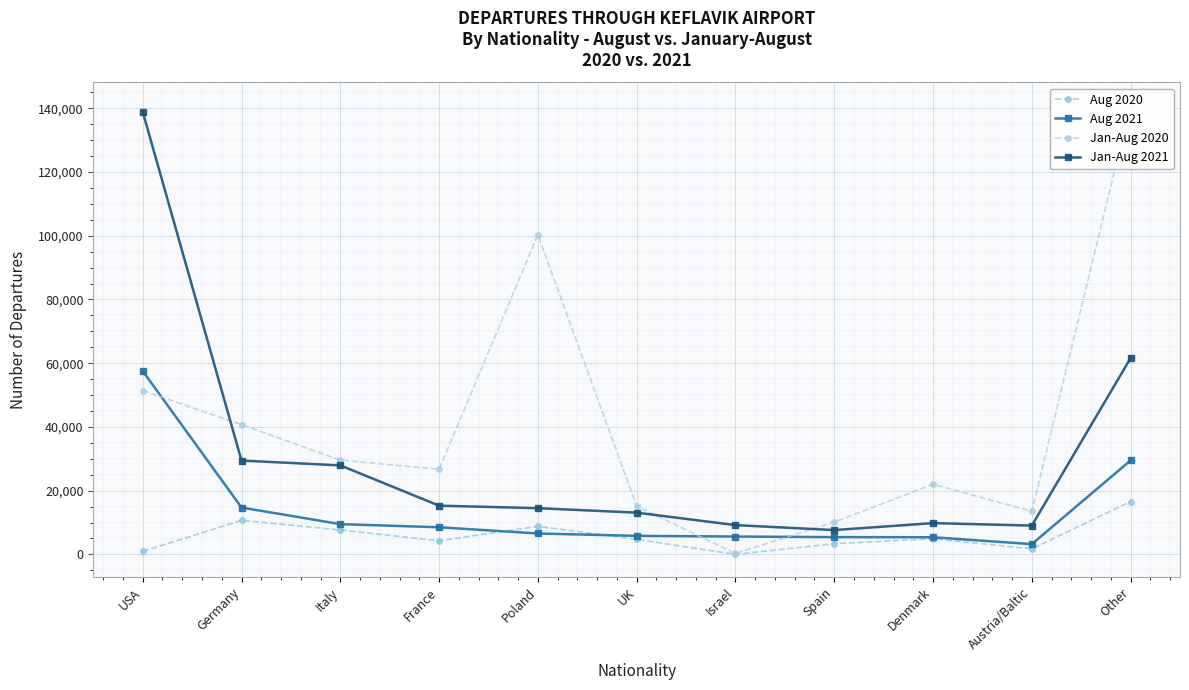

Rank the series by their maximum value, from highest to lowest.

Jan-Aug 2020, Jan-Aug 2021, Aug 2021, Aug 2020